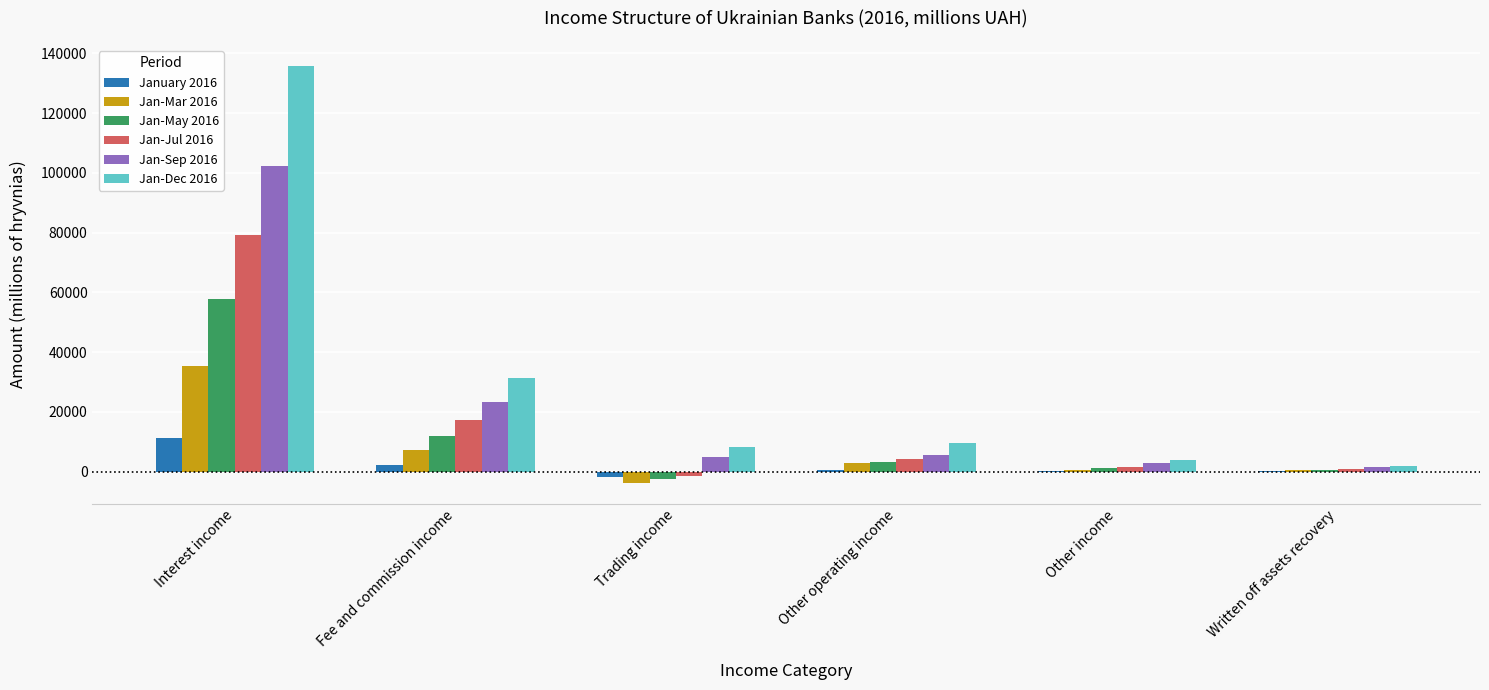

The value of Jan-Dec 2016 at Other operating income is 15781. True or false?

False